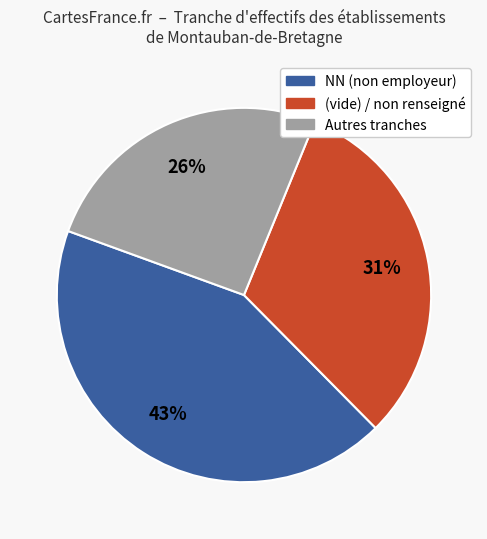

Is there a majority slice in this chart?

No